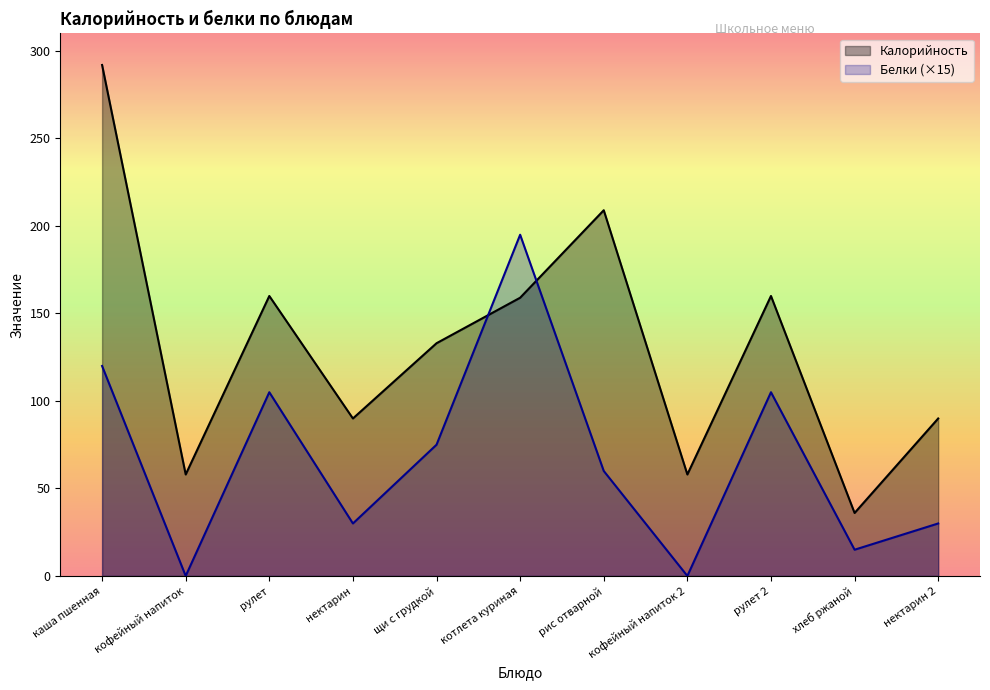

Is it true that Белки equals 105 at рулет?

True